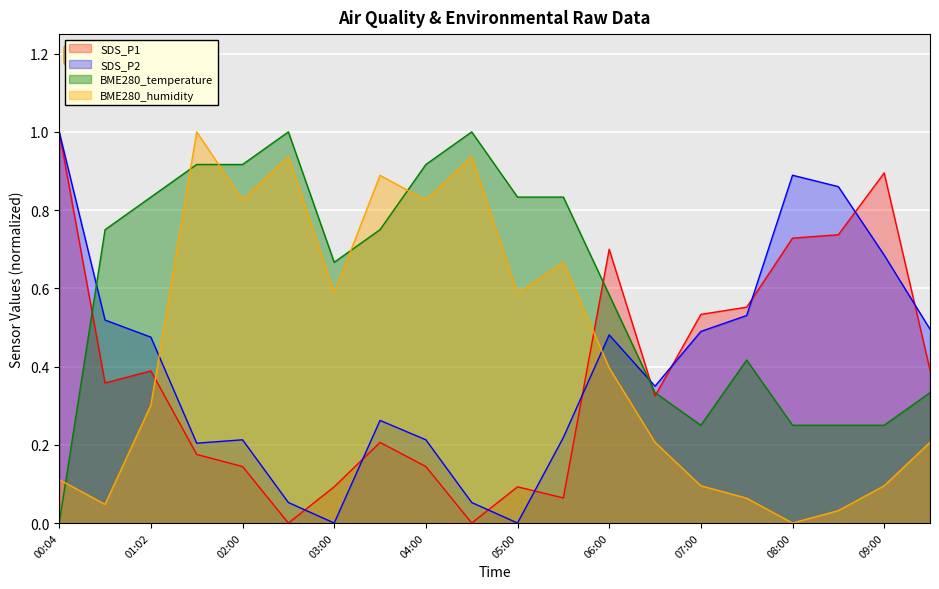

True or false: SDS_P2_norm has a value of 0.2 at 01:32.

True